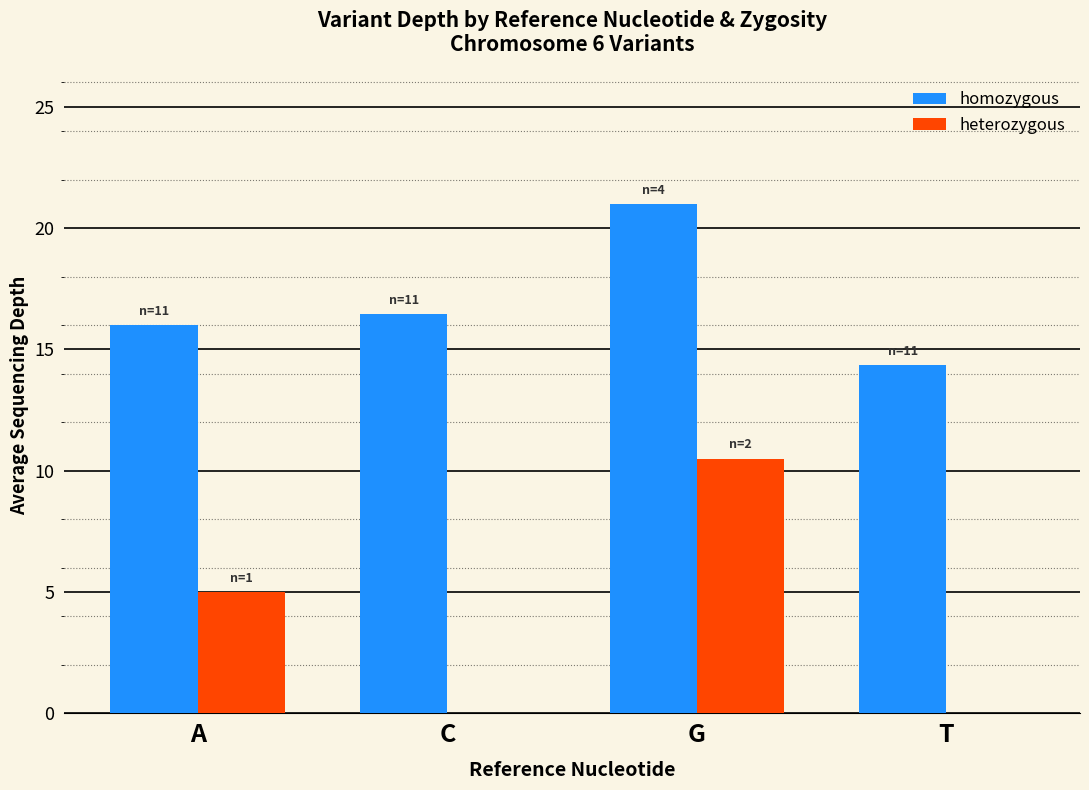

Count the number of categories in the chart.

4